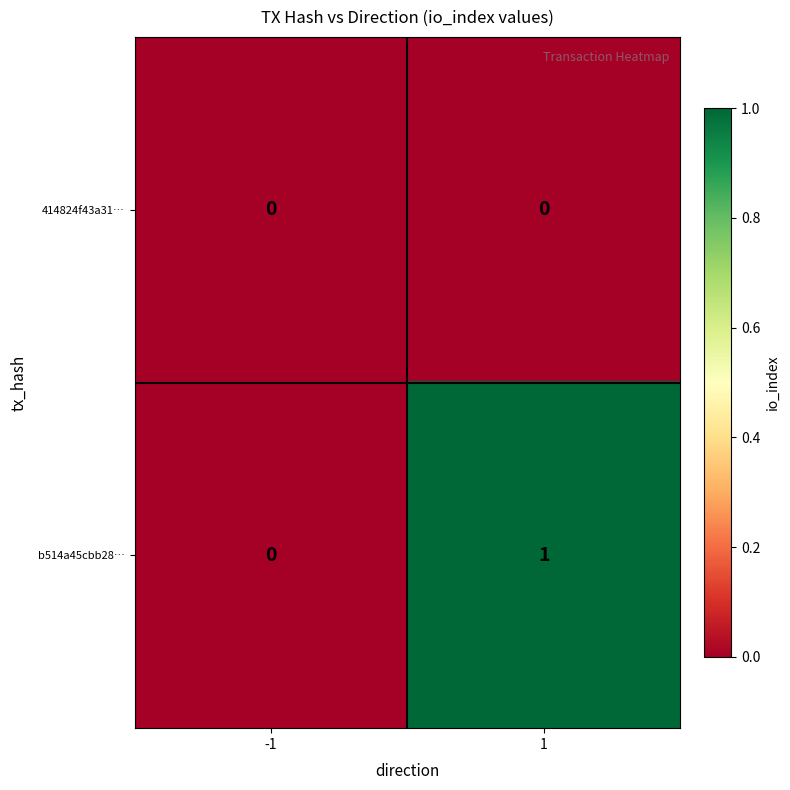

Which label corresponds to the largest value in the chart?

1